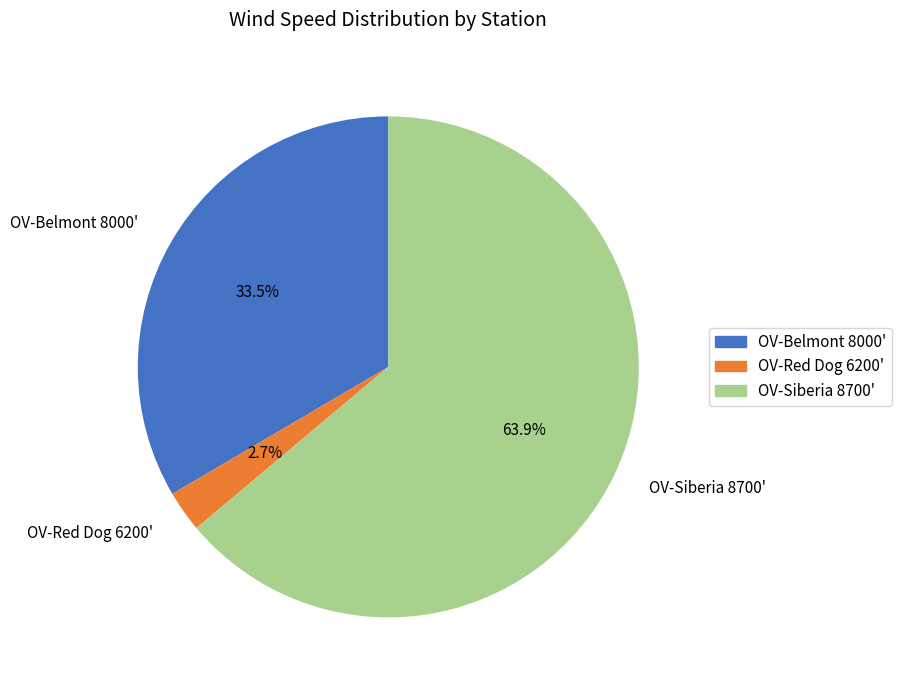

What percentage is the OV-Red Dog 6200' slice, to the nearest percent?

3%